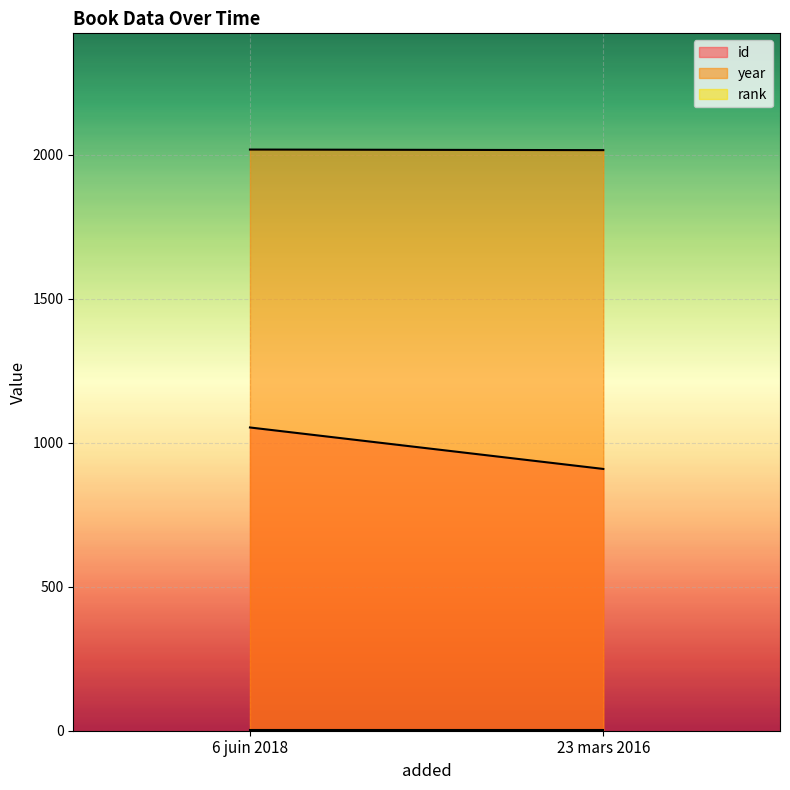

Which series changed the most between 6 juin 2018 and 23 mars 2016?

id